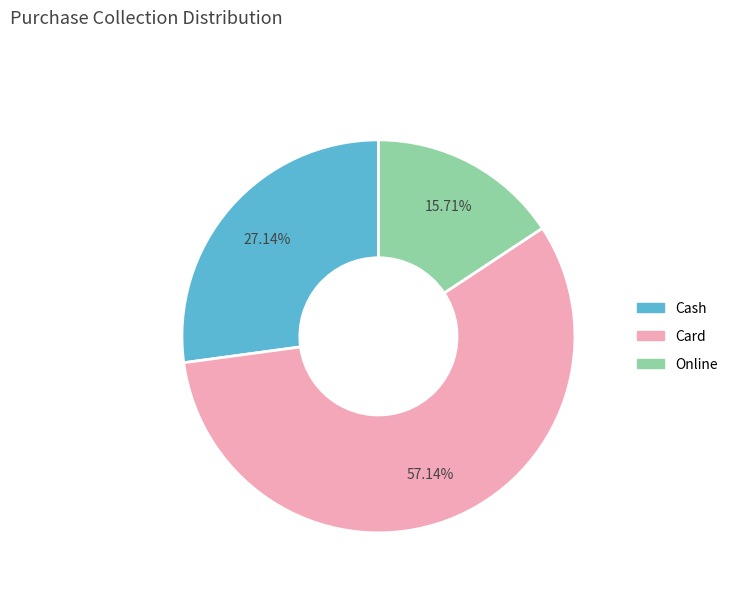

What is the ratio of the value at Card to the value at Cash?

2.1